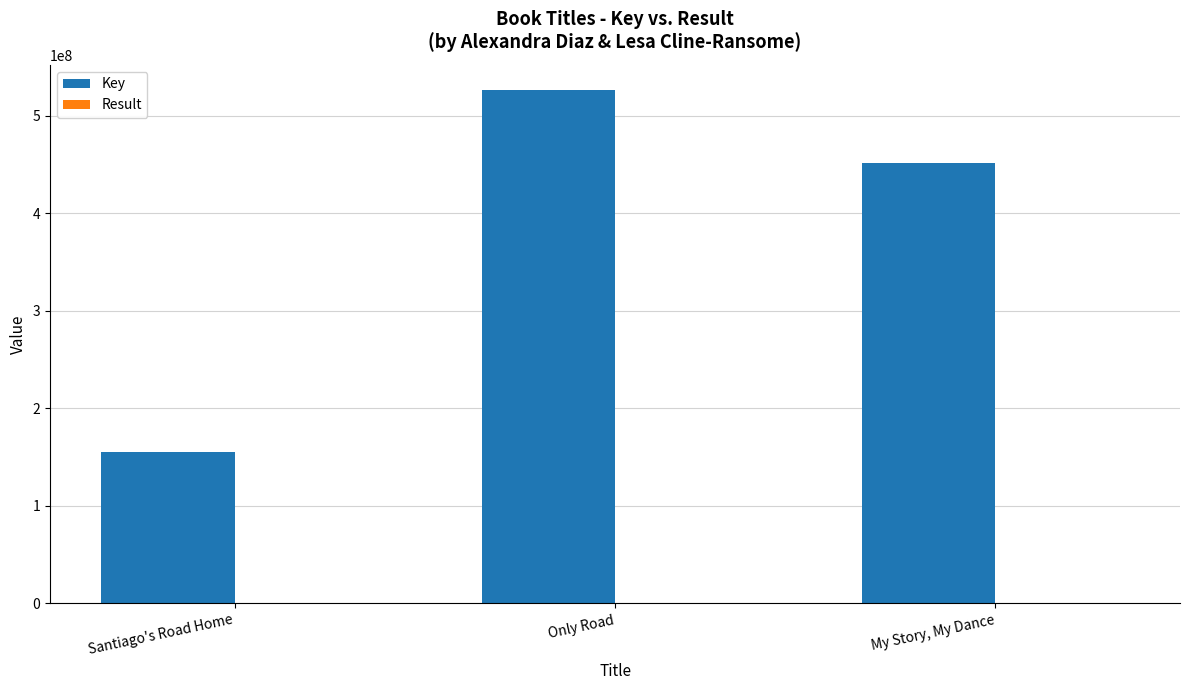

Which series changed the most between Only Road and My Story, My Dance?

Key